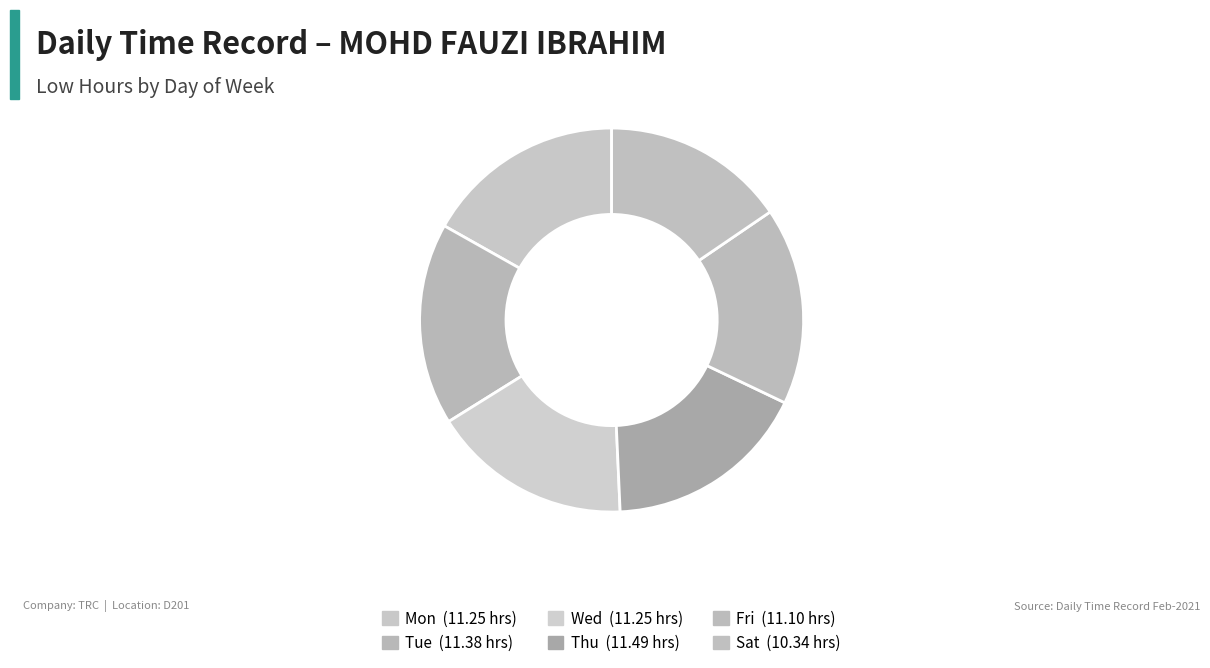

Count the number of slices in the pie.

6